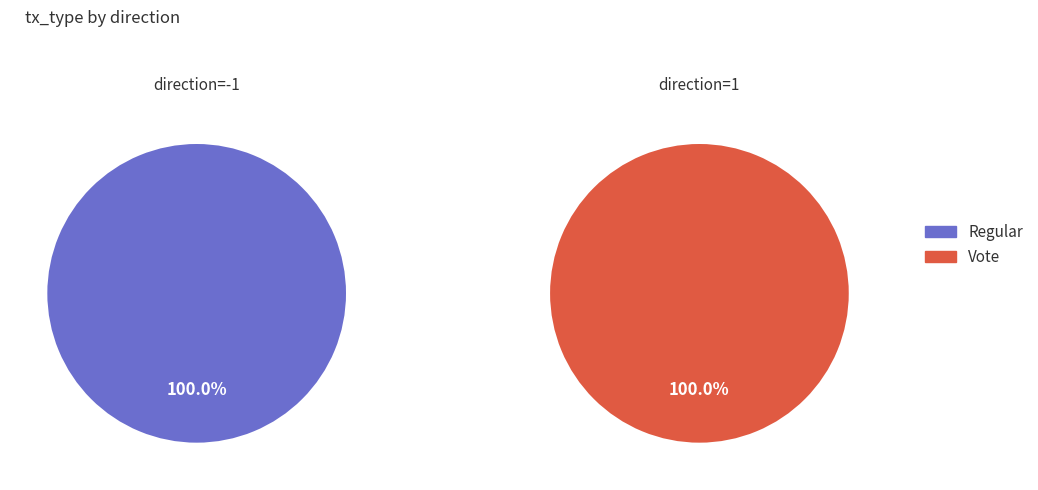

Does any single category account for the majority?

Yes